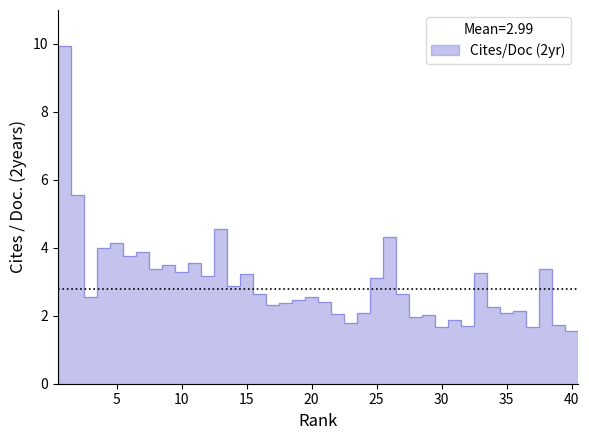

Which label corresponds to the largest value in the chart?

1